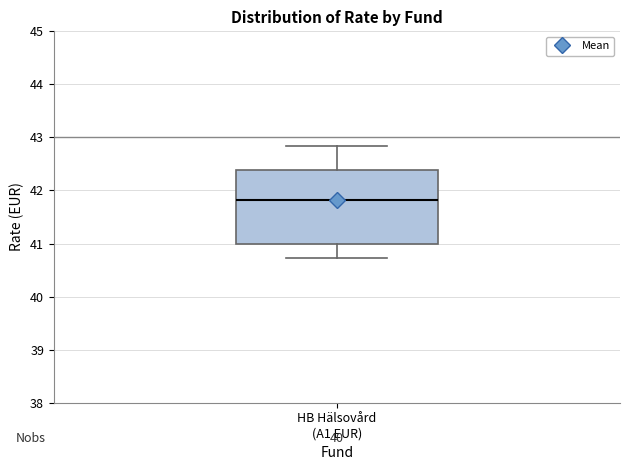

Where does the median line of the box for HB Hälsovård (A1 EUR) sit on the y-axis? The values are not printed on the chart, so give them approximately, as read against the axis.

41.8